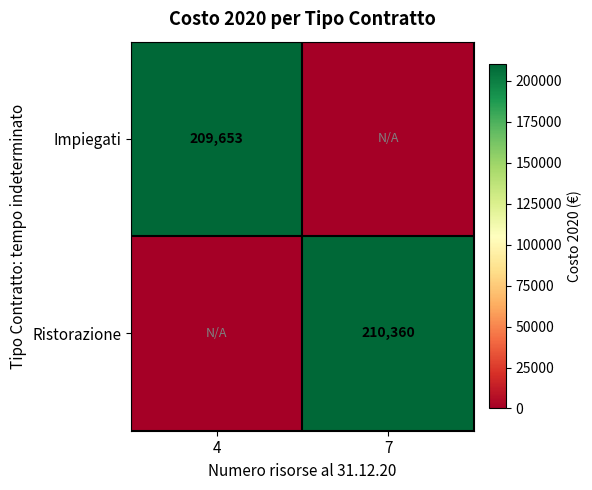

Is the value of Ristorazione at 7 greater than the value of Impiegati at 4?

Yes